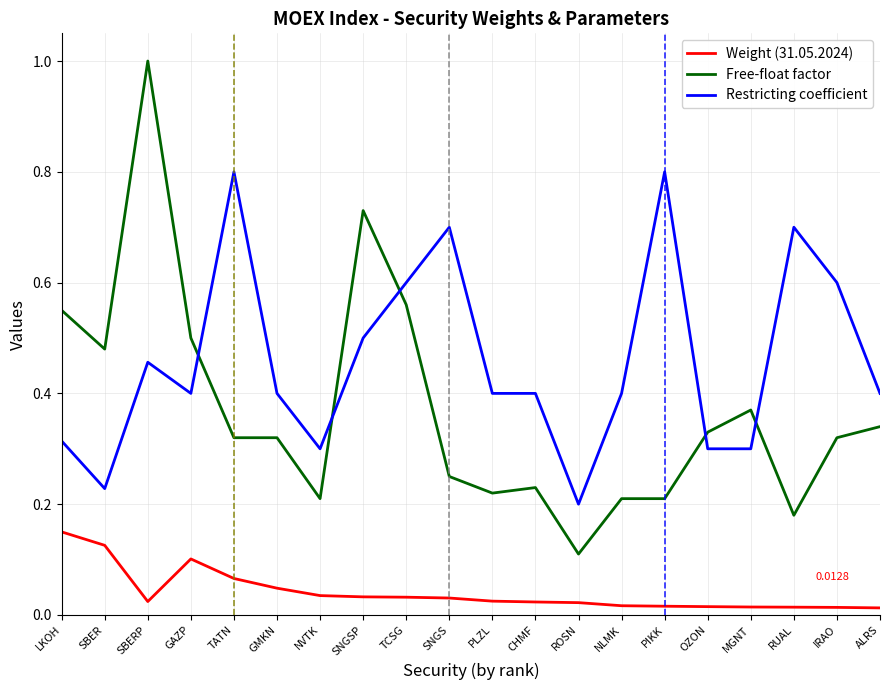

At which label does Free-float factor reach its peak?

SBERP